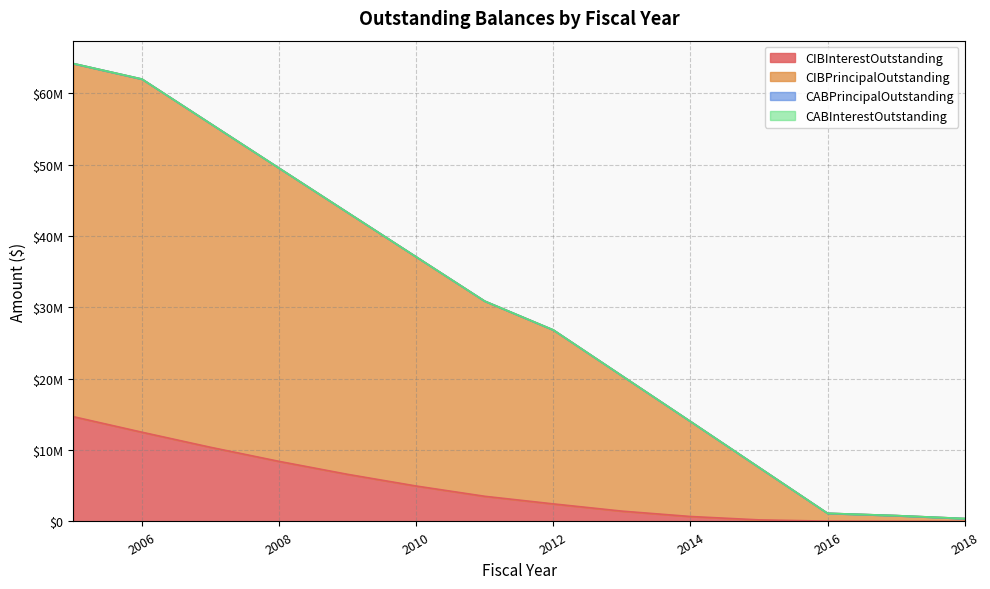

What is the maximum value for CIBPrincipalOutstanding?

64155501.5